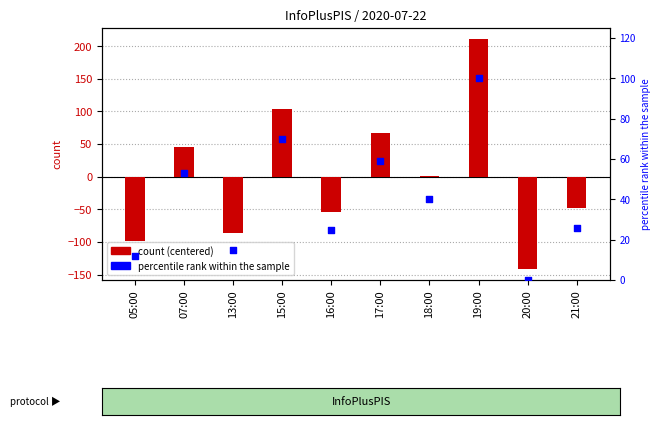

Between 19:00 and 15:00, which is larger?

19:00